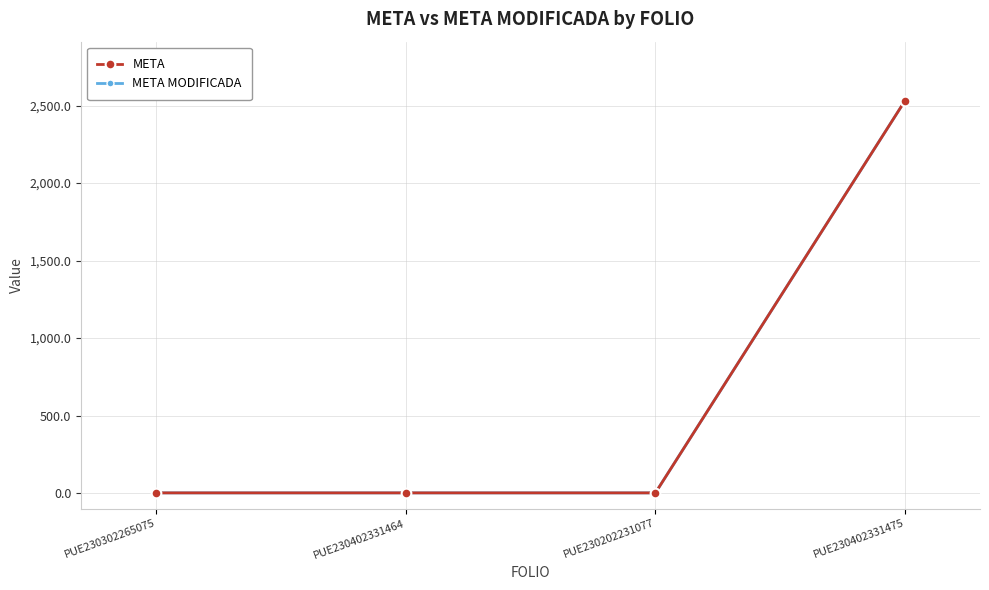

Does the chart have visible grid lines?

Yes